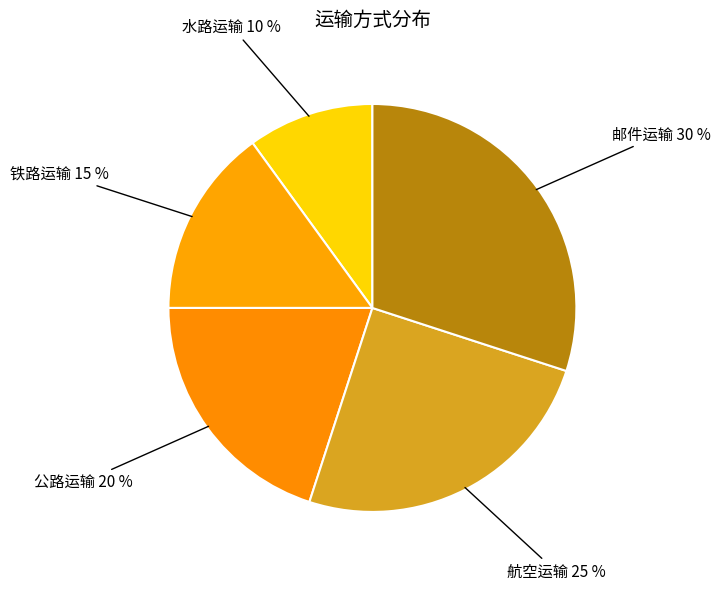

Count the number of slices in the pie.

5